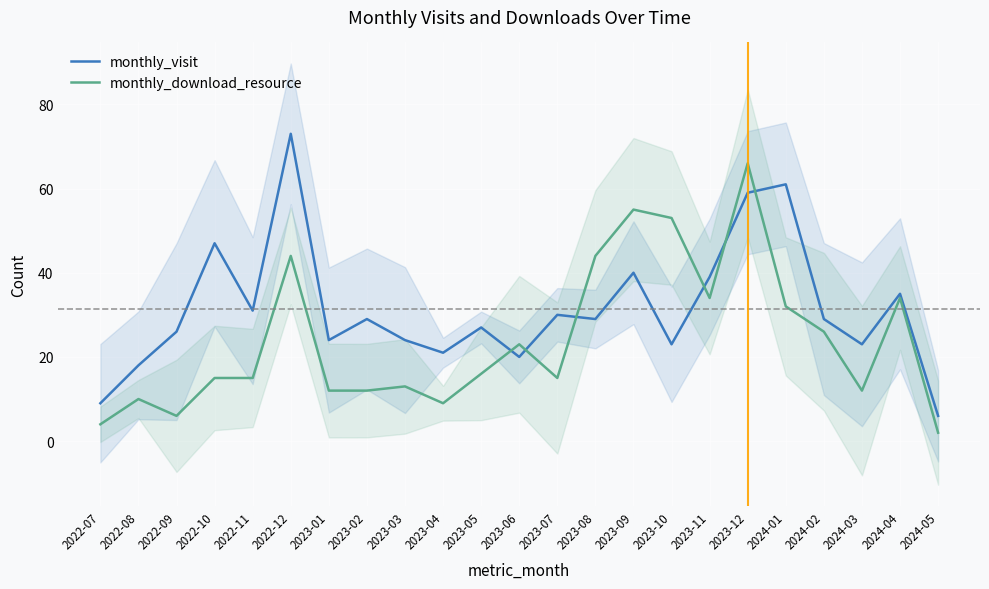

Reading left to right, transcribe all the data shown in this chart.

monthly_visit: 9	18	26	47	31	73	24	29	24	21	27	20	30	29	40	23	39	59	61	29	23	35	6
monthly_download_resource: 4	10	6	15	15	44	12	12	13	9	16	23	15	44	55	53	34	66	32	26	12	34	2